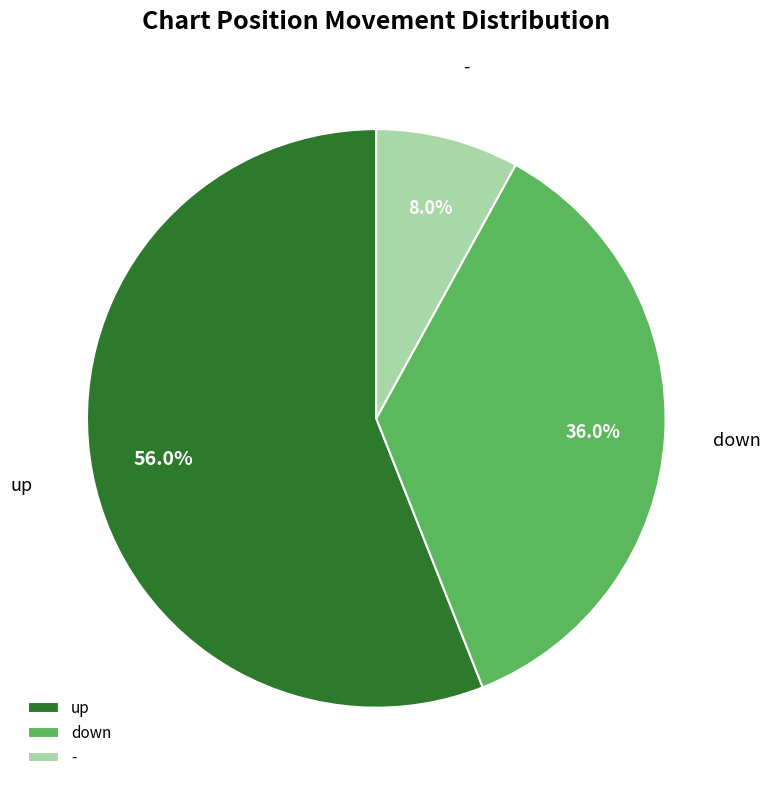

To the nearest percent, what is the difference between the largest and smallest slice percentages?

48%